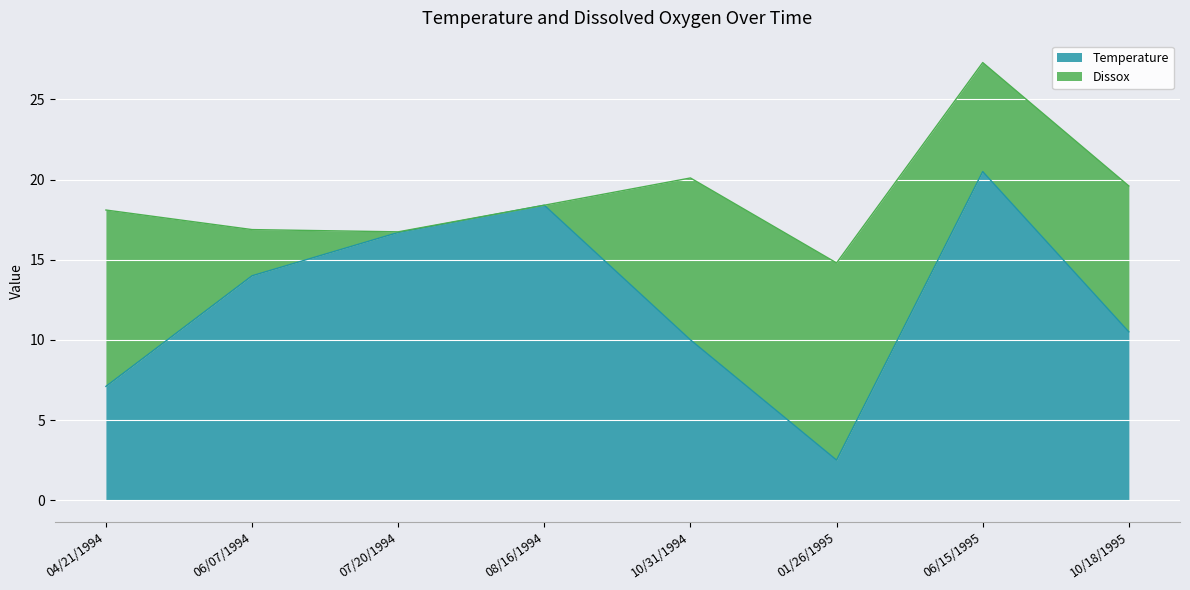

List the labels in order of value, smallest first.

01/26/1995, 04/21/1994, 10/31/1994, 10/18/1995, 06/07/1994, 07/20/1994, 08/16/1994, 06/15/1995